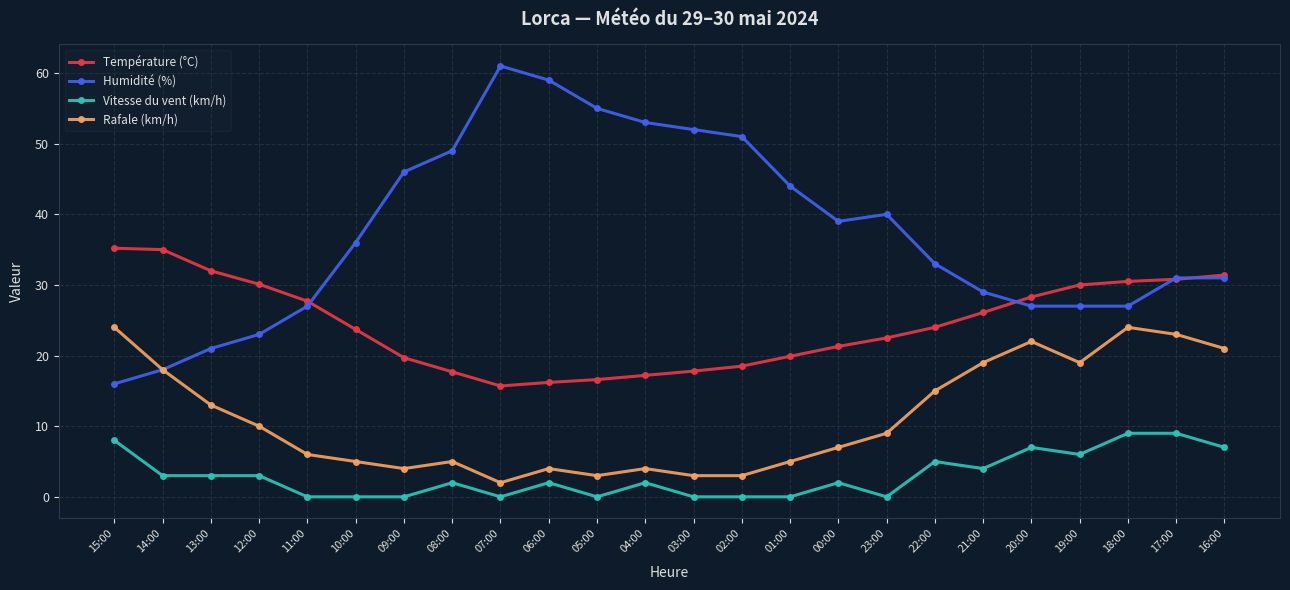

At which label is Vitesse du vent (km/h) closest to 4?

21:00